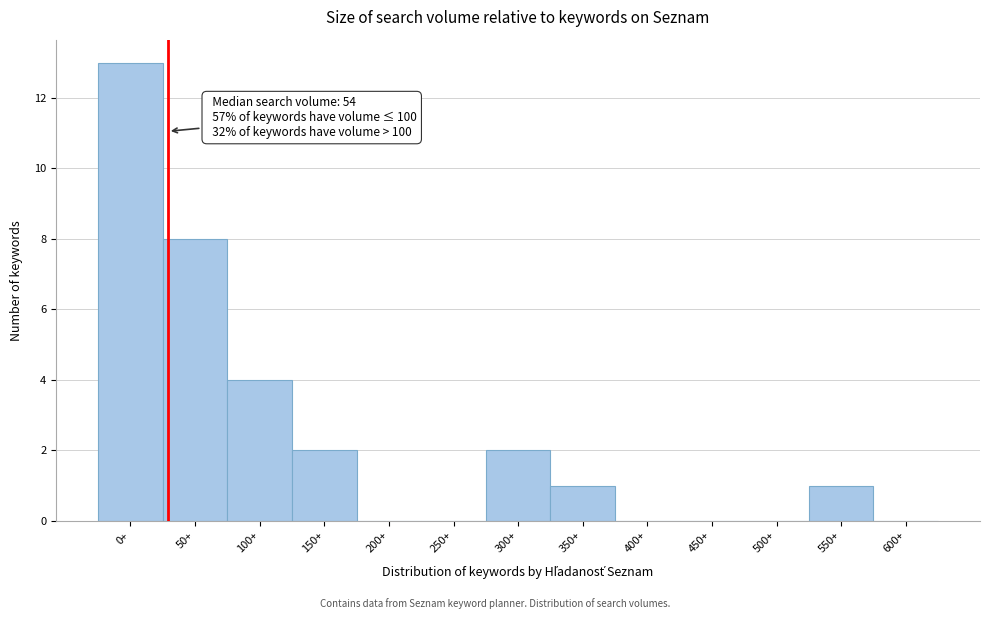

Reading left to right, what are all the values shown in this chart?

0+=13	50+=8	100+=4	150+=2	200+=0	250+=0	300+=2	350+=1	400+=0	450+=0	500+=0	550+=1	600+=0